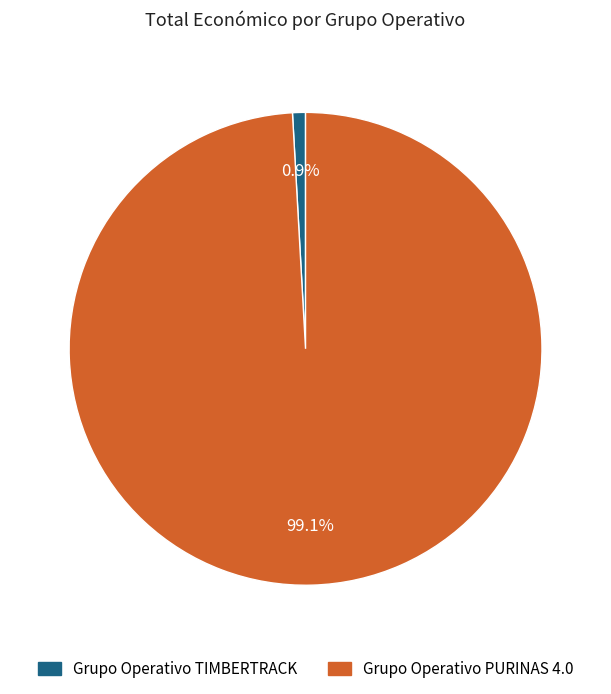

To the nearest percent, what is the difference between the largest and smallest slice percentages?

98%